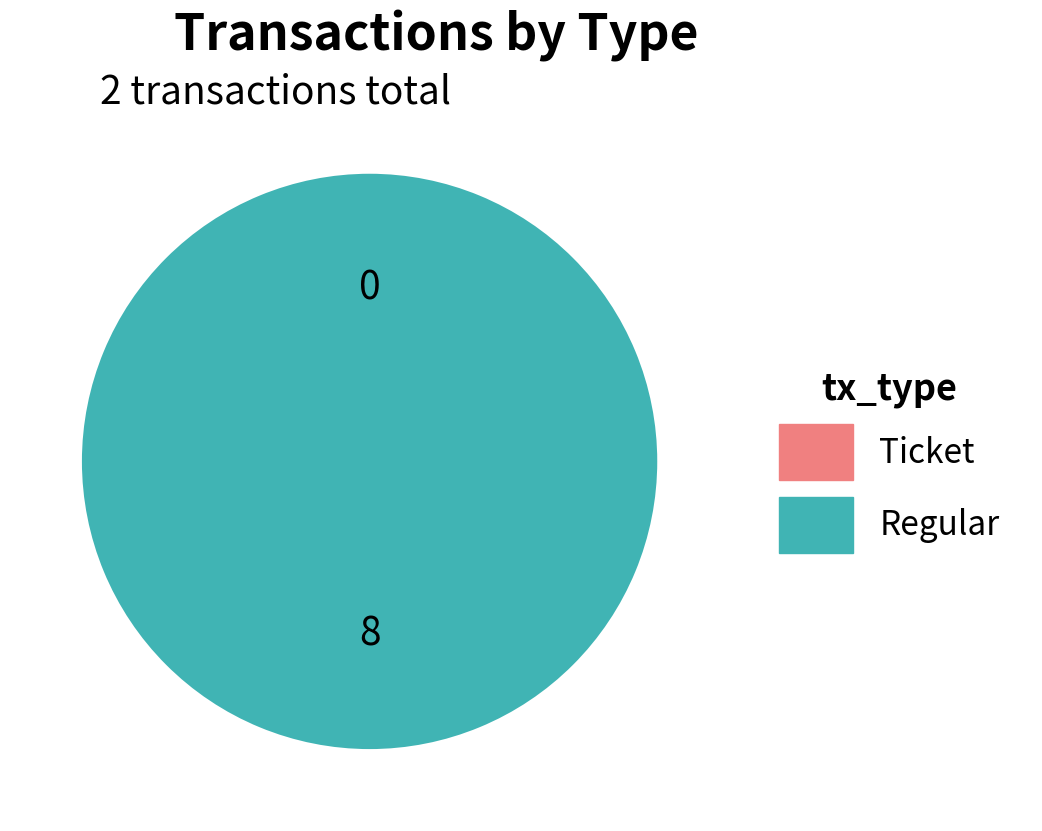

Combined, do Regular and Ticket account for over 50%?

Yes